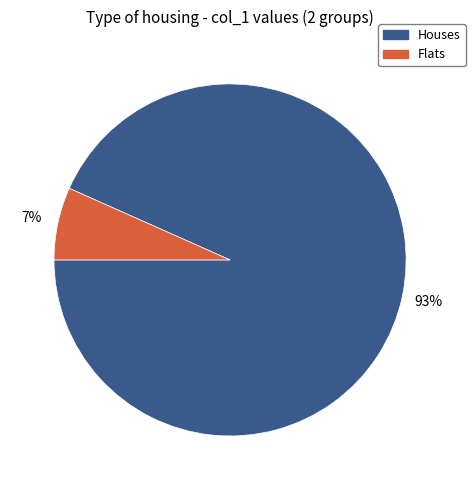

Does any single category account for the majority?

Yes